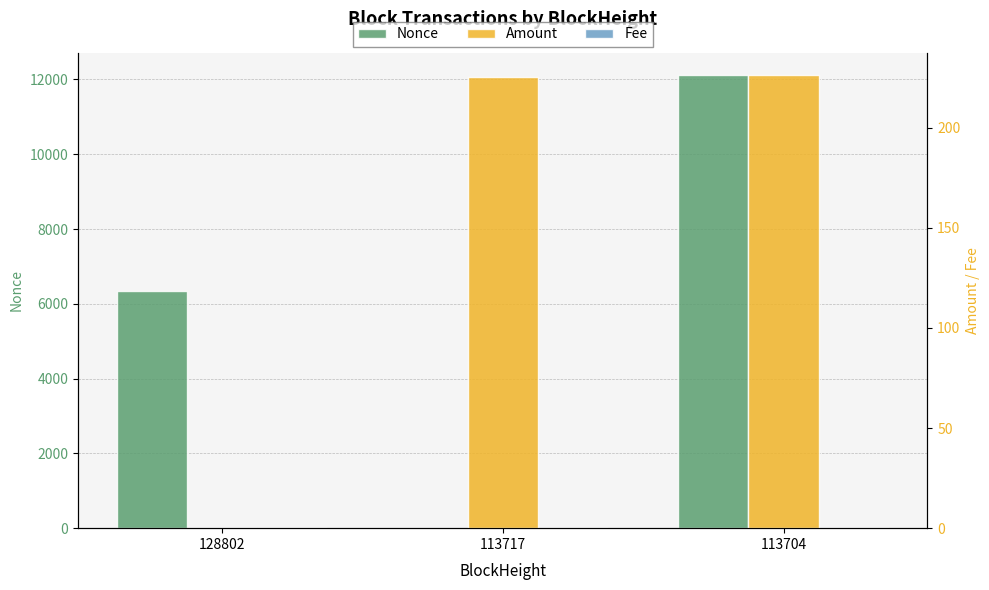

At which category is the sum across all series the highest?

113704